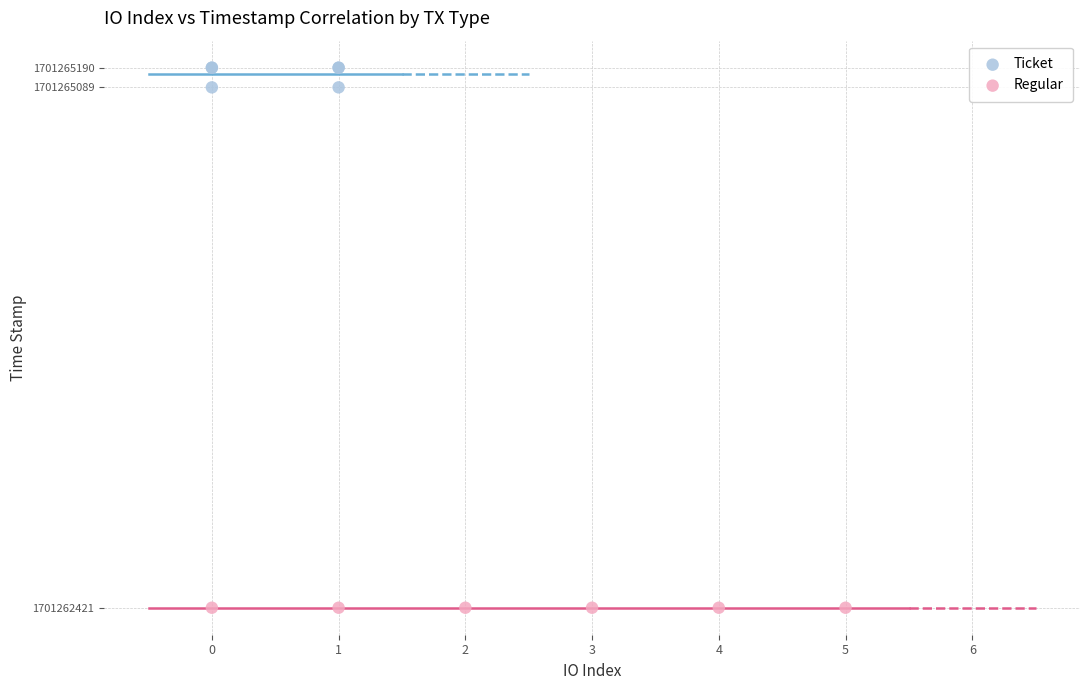

Which series reaches the maximum Y coordinate?

Ticket